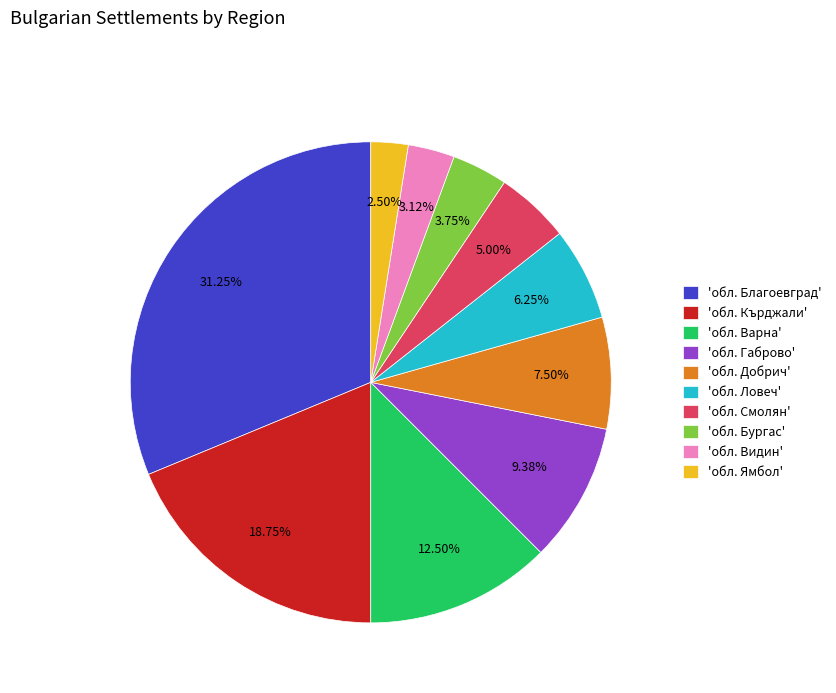

What is the largest slice in the pie chart?

'обл. Благоевград'